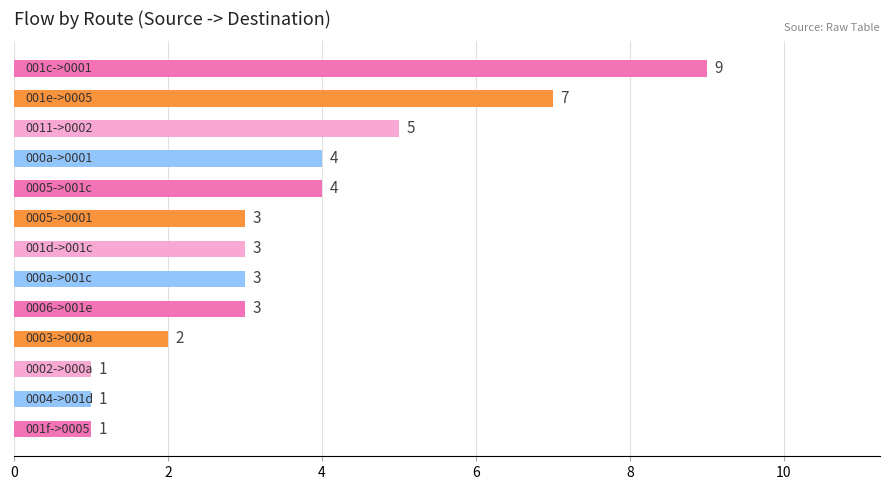

Count the values in the range 2 to 4.

7